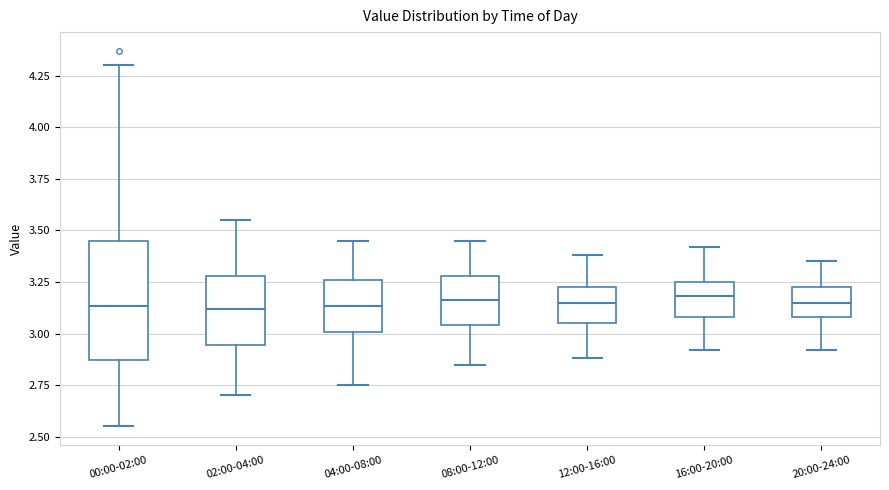

Reading left to right, read every box against the y-axis: the position of its median line, the range the box covers, and the ends of its whiskers. The values are not printed on the chart, so give them approximately, as read against the axis.

00:00-02:00: median 3.15, box 2.85 to 3.45, whiskers 2.55 to 4.30
02:00-04:00: median 3.10, box 2.95 to 3.30, whiskers 2.70 to 3.55
04:00-08:00: median 3.15, box 3.00 to 3.25, whiskers 2.75 to 3.45
08:00-12:00: median 3.15, box 3.05 to 3.30, whiskers 2.85 to 3.45
12:00-16:00: median 3.15, box 3.05 to 3.25, whiskers 2.90 to 3.40
16:00-20:00: median 3.20, box 3.10 to 3.25, whiskers 2.90 to 3.40
20:00-24:00: median 3.15, box 3.10 to 3.25, whiskers 2.90 to 3.35